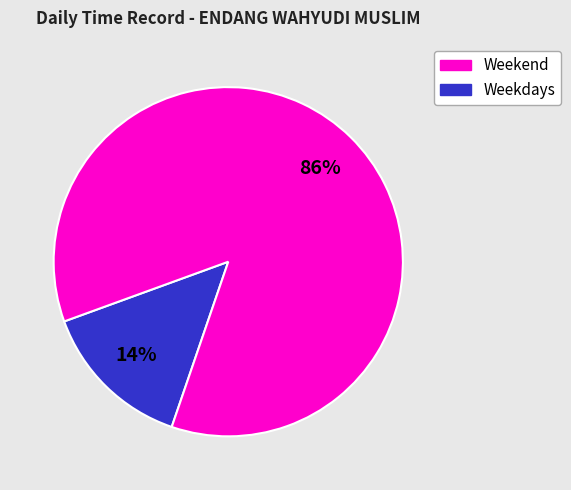

Count the number of slices in the pie.

2